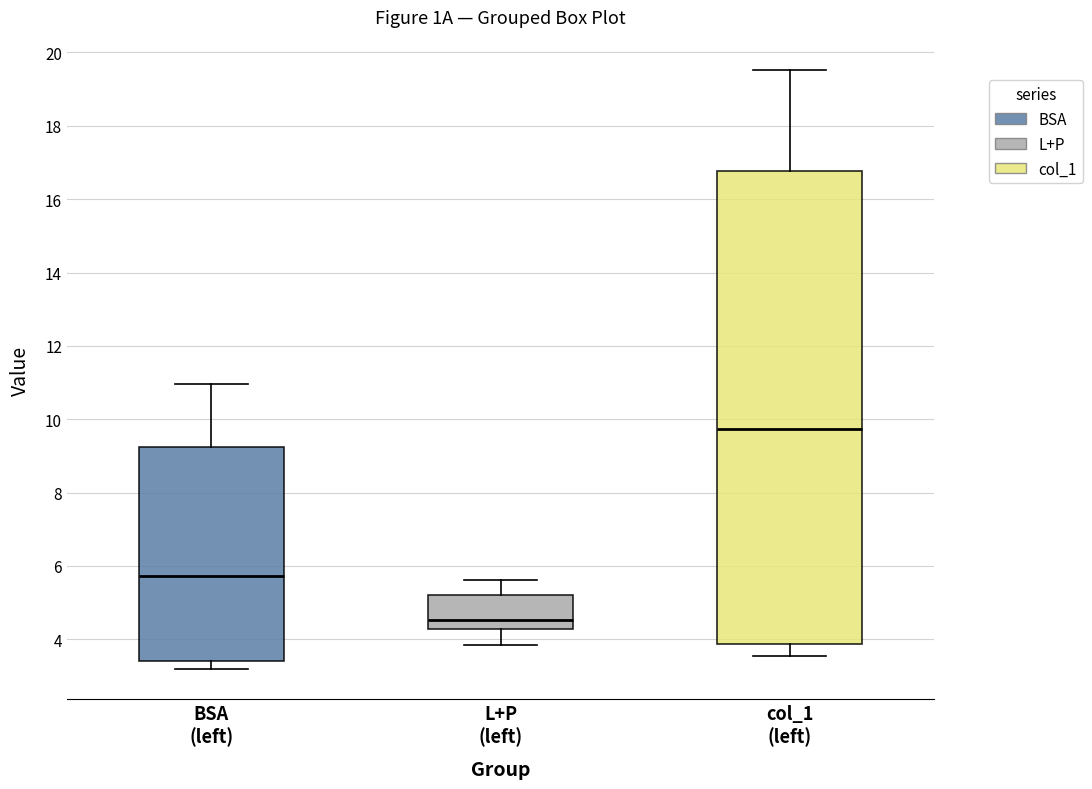

Comparing the boxes themselves (not the whiskers), which one is the tallest?

col_1 (left)